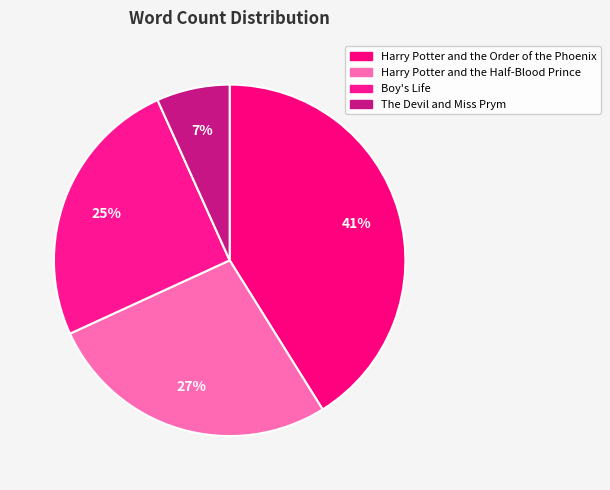

To the nearest percent, what is the average slice percentage?

25%